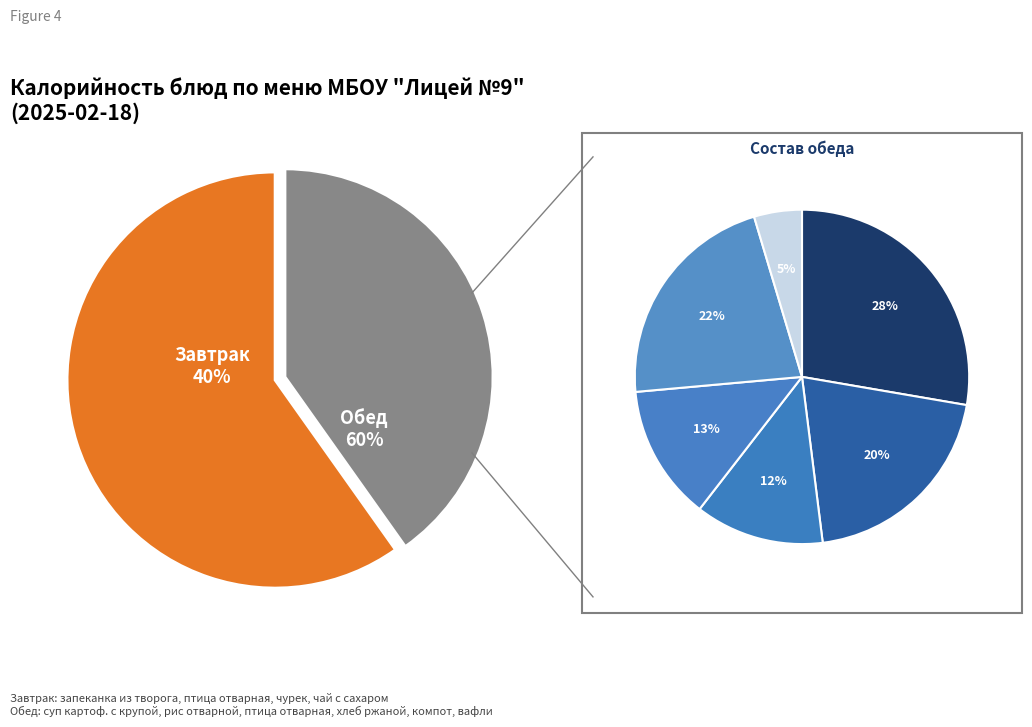

What is the total percentage of чай с сахаром and птица отварная (завтрак)?

24.1%